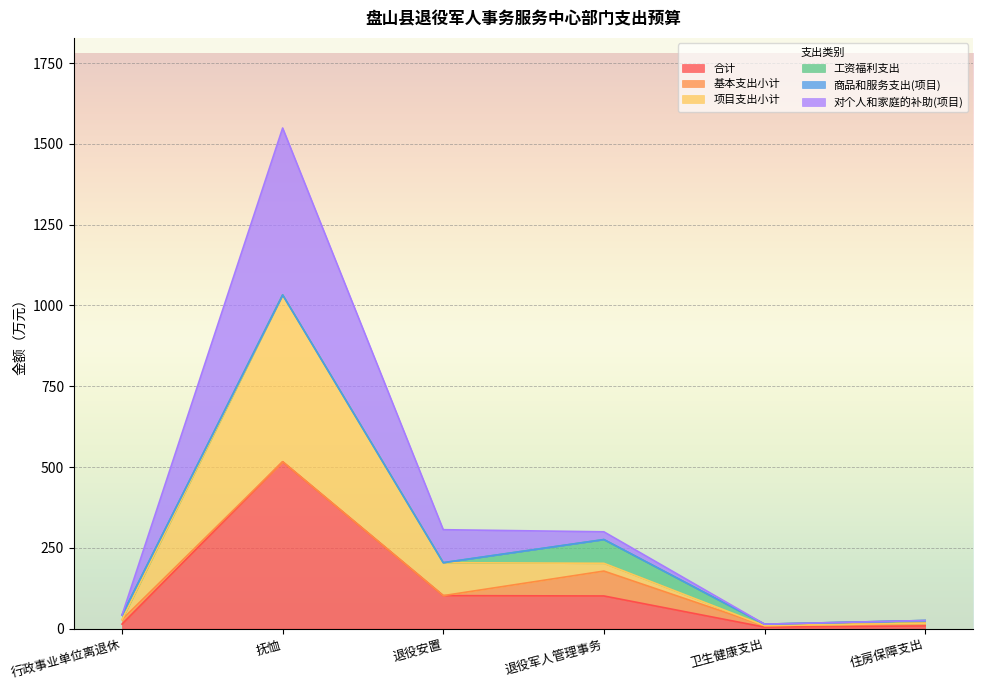

At which category does the chart reach its minimum across all series?

卫生健康支出